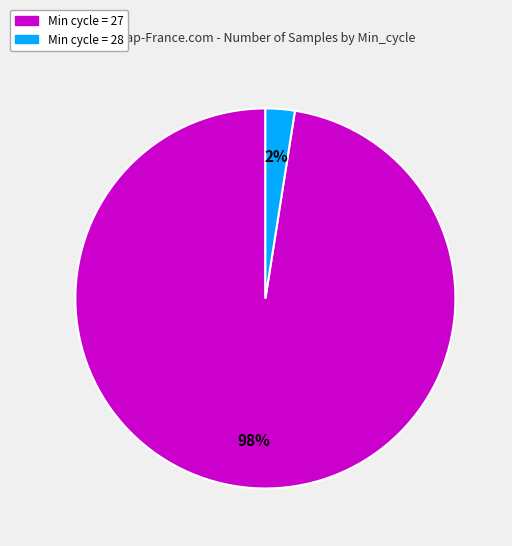

Is there a majority slice in this chart?

Yes